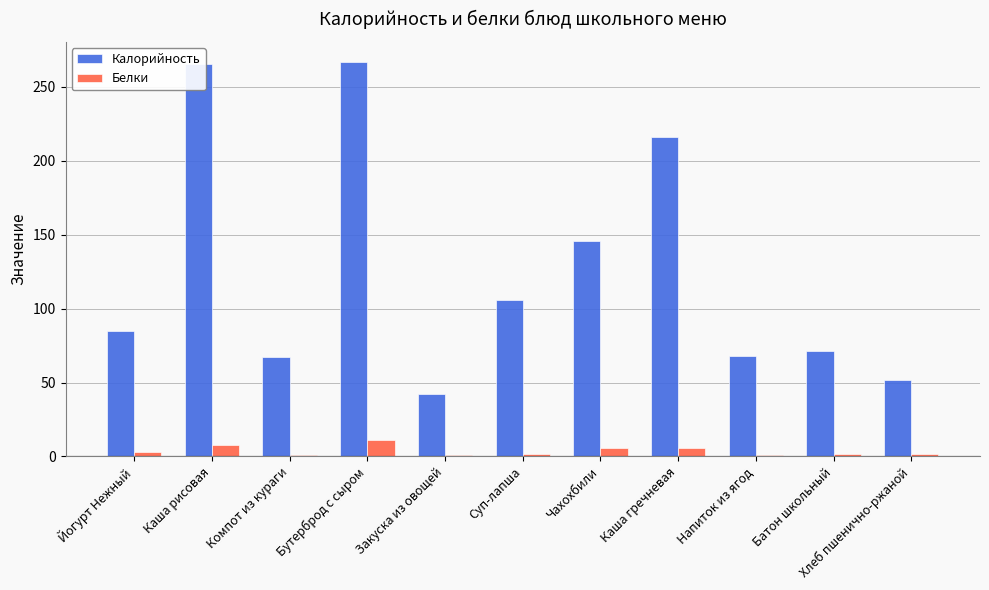

What is the spread (max minus min) of values at Закуска из овощей?

41.0